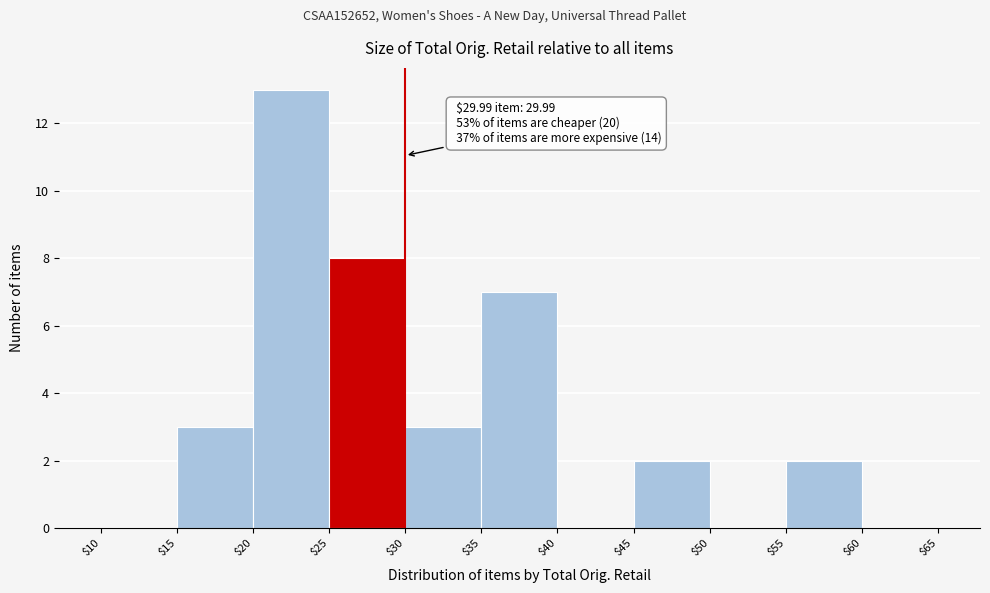

Which range on the x-axis has the tallest bar?

$20 to $25